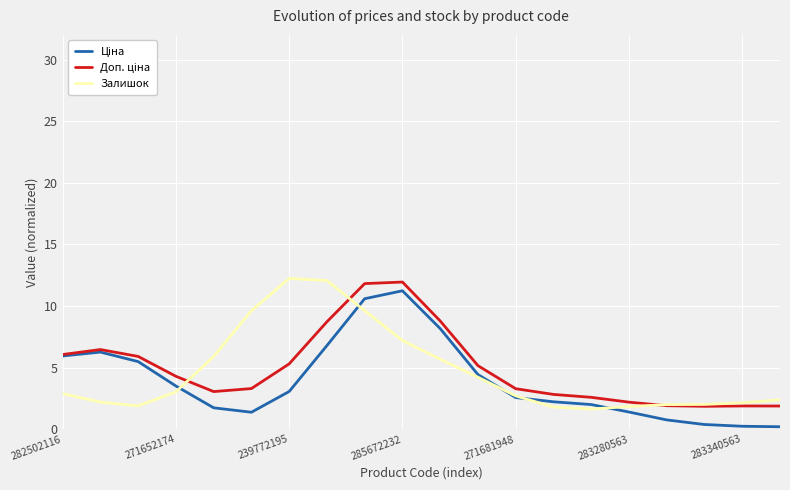

What is the maximum value shown in the chart?

12.2